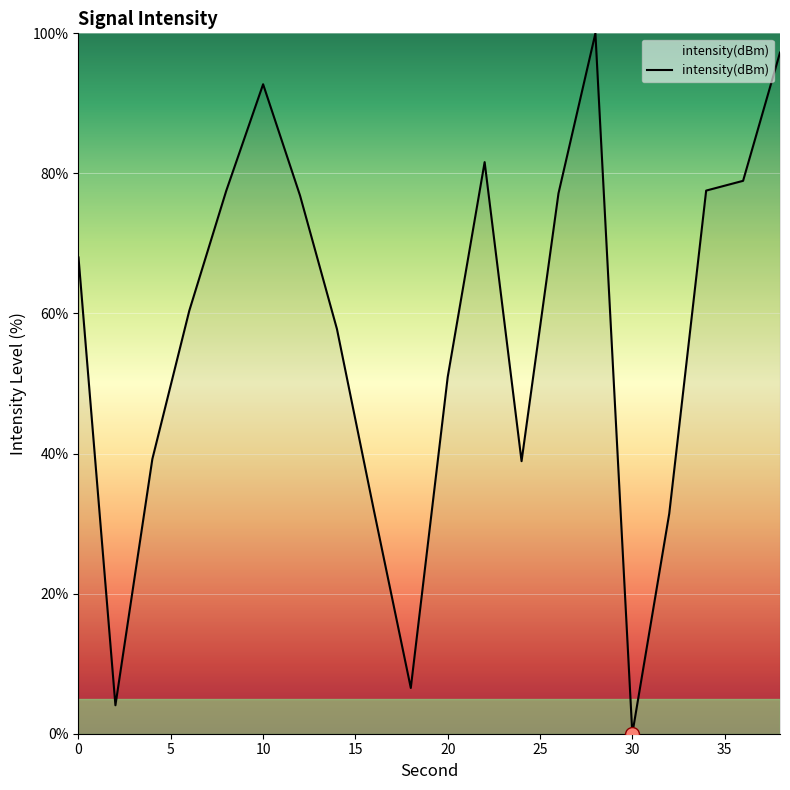

How many interior local peaks (higher than both neighbors) does the data have?

3